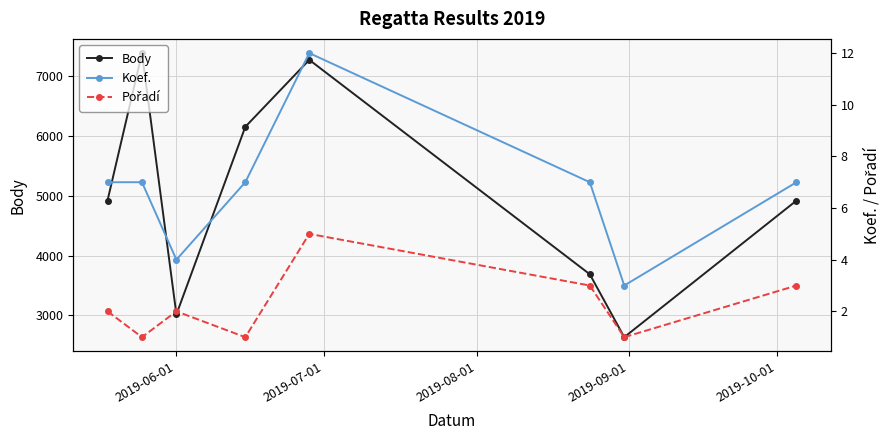

What is the value of the Body point at the 8th from the left?

4921